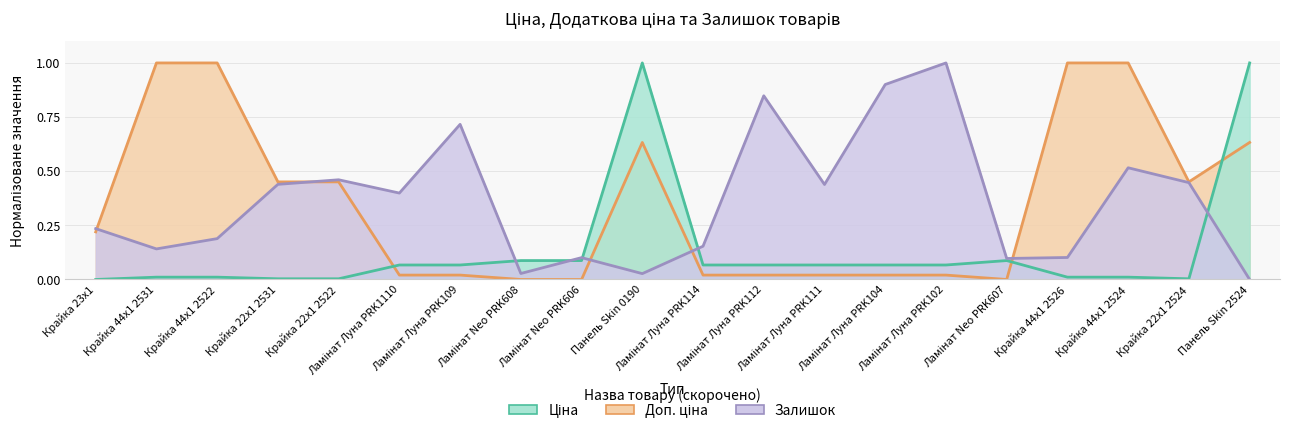

In Залишок, how many points are lower than both neighbors (excluding endpoints)?

6